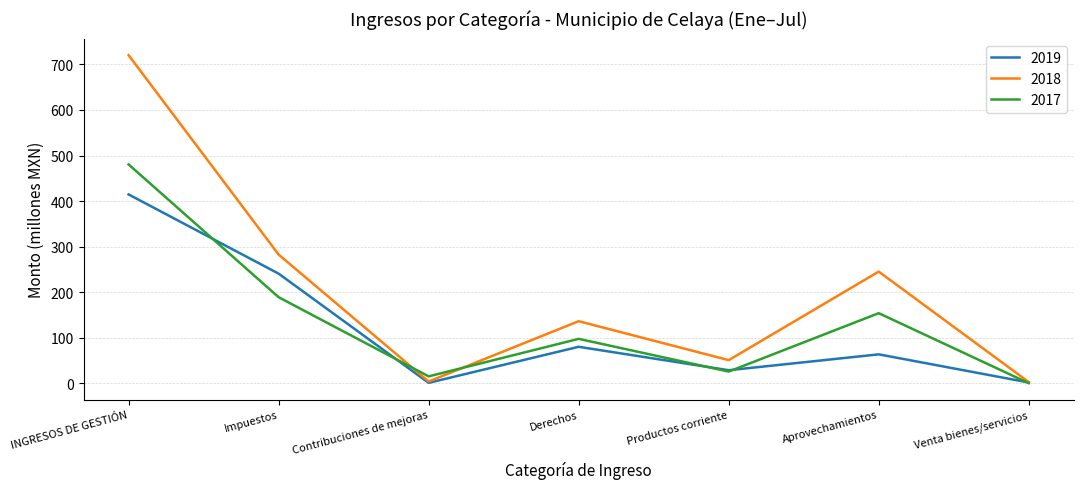

The 2019 series shows 1.6 at Venta bienes/servicios. True or false?

True